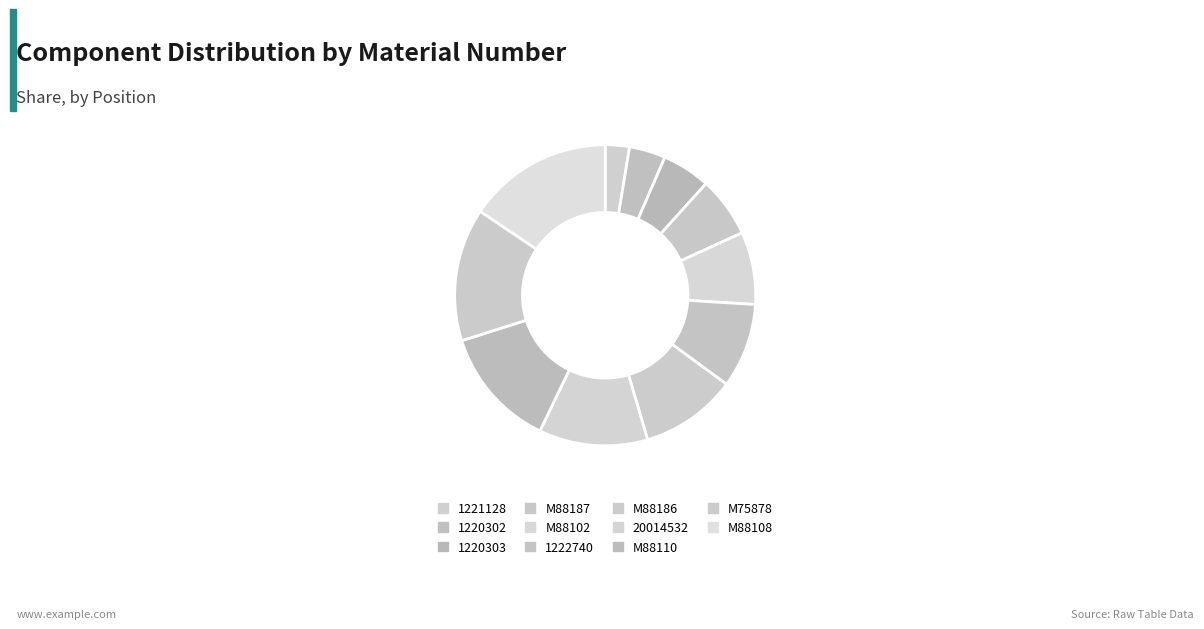

Rank the categories by value from lowest to highest.

1221128, 1220302, 1220303, M88187, M88102, 1222740, M88186, 20014532, M88110, M75878, M88108